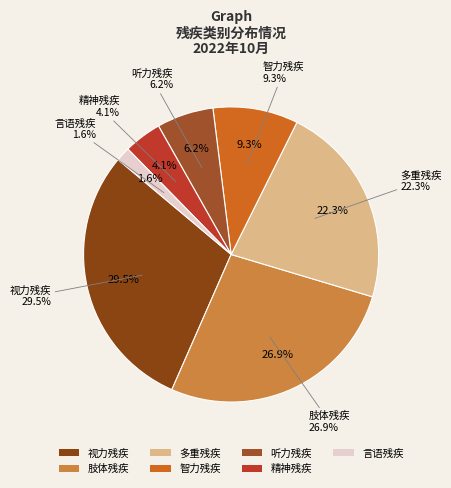

How many slices are in this pie chart?

7